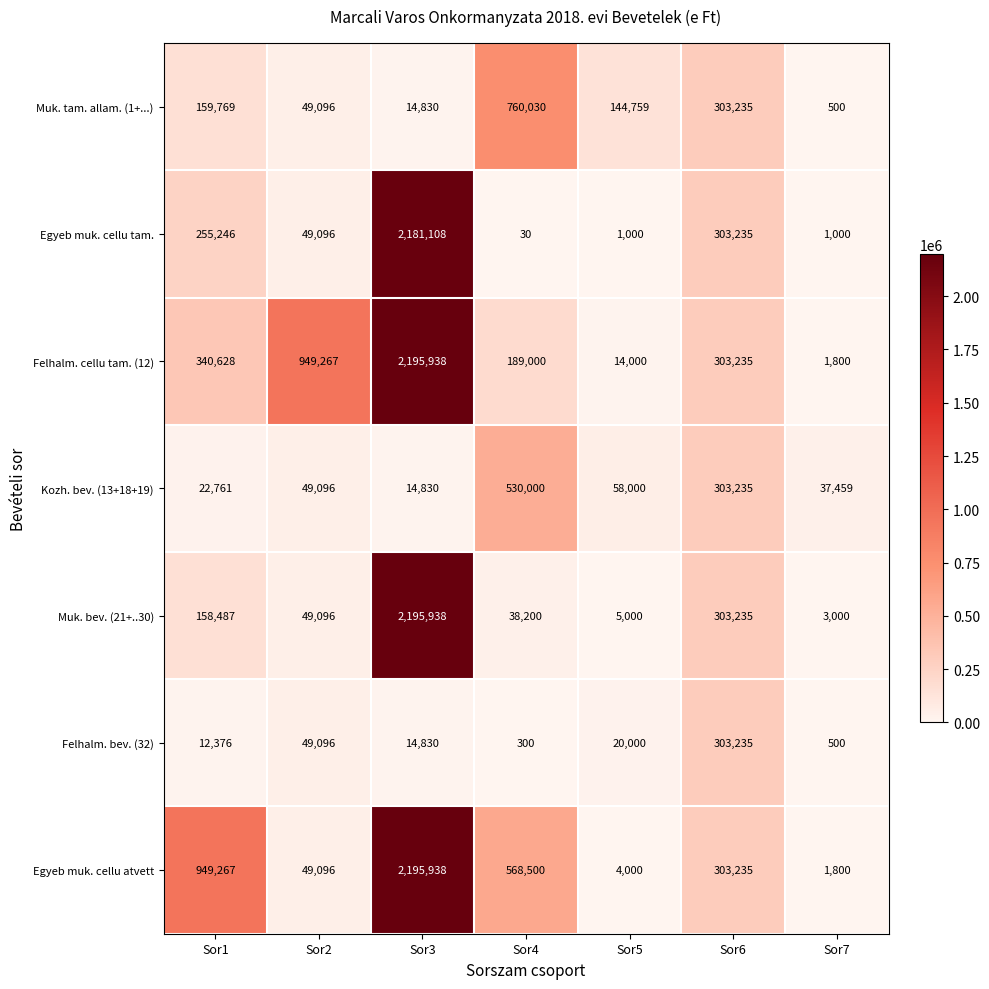

At how many categories does at least one series exceed 1933404?

1